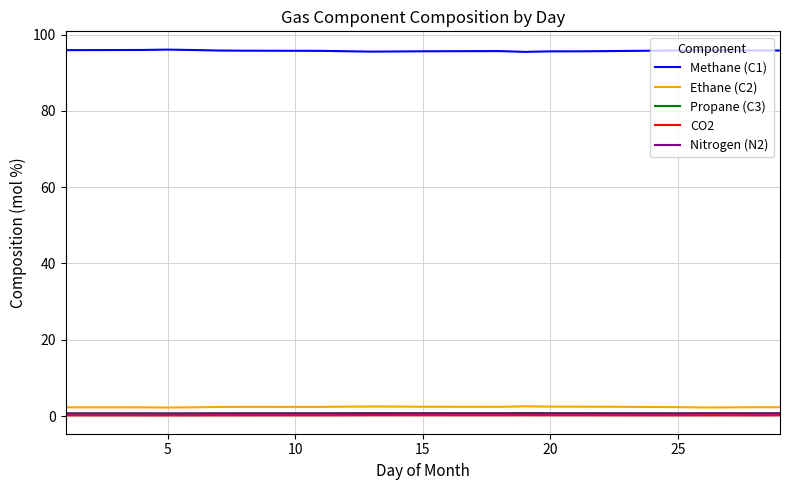

What is the highest value of the Ethane (C2) series?

2.6